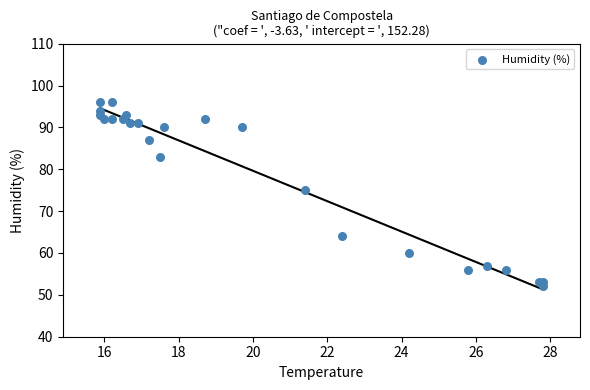

What Y value in the scatter plot is closest to 74?

75